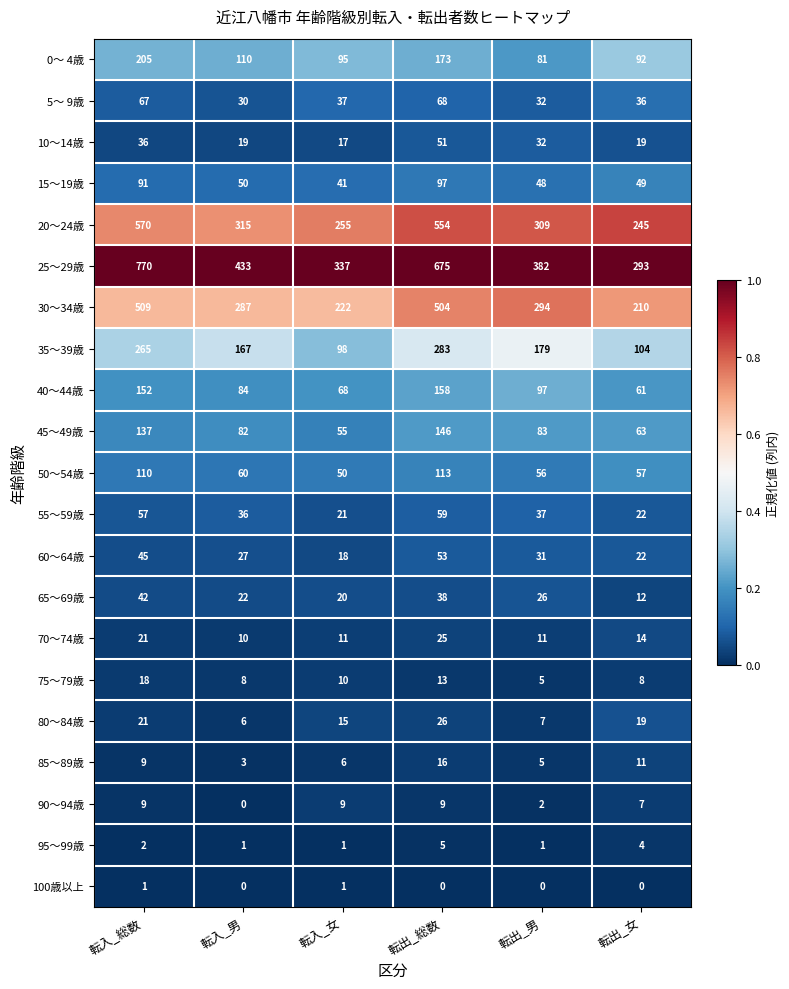

The value of 25～29歳 at 転出_男 is 224. True or false?

False